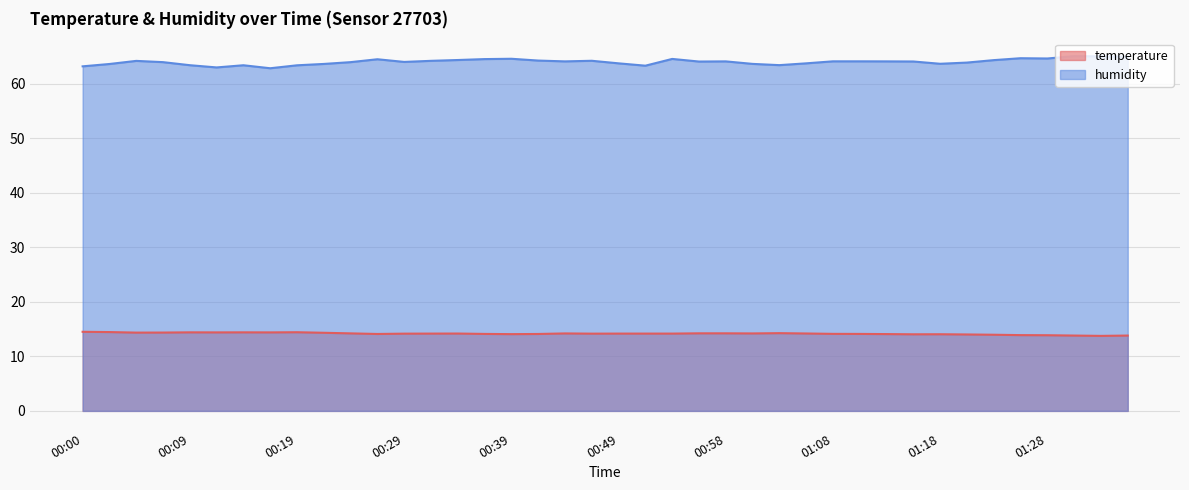

Is it true that temperature equals 14.5 at 00:00?

True